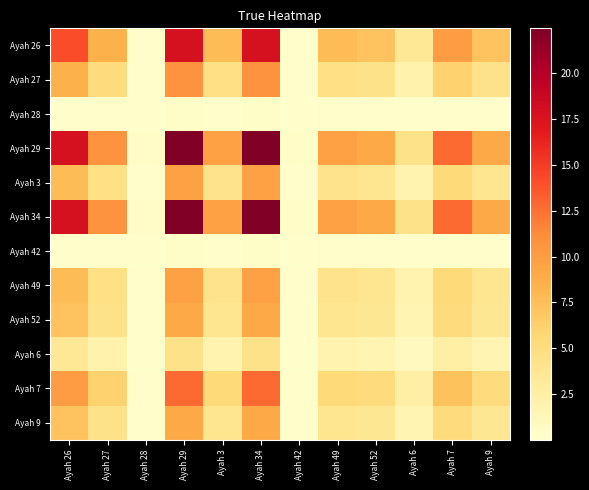

Reading left to right, extract all data points from this chart.

Ayah 26: Ayah 26=14.0	Ayah 27=8.5	Ayah 28=0.3	Ayah 29=17.8	Ayah 3=7.7	Ayah 34=17.8	Ayah 42=0.2	Ayah 49=7.7	Ayah 52=7.2	Ayah 6=3.4	Ayah 7=10.1	Ayah 9=7.2
Ayah 27: Ayah 26=8.5	Ayah 27=5.1	Ayah 28=0.2	Ayah 29=10.7	Ayah 3=4.6	Ayah 34=10.7	Ayah 42=0.1	Ayah 49=4.6	Ayah 52=4.3	Ayah 6=2.1	Ayah 7=6.1	Ayah 9=4.3
Ayah 28: Ayah 26=0.3	Ayah 27=0.2	Ayah 28=0.0	Ayah 29=0.3	Ayah 3=0.1	Ayah 34=0.3	Ayah 42=0.0	Ayah 49=0.1	Ayah 52=0.1	Ayah 6=0.1	Ayah 7=0.2	Ayah 9=0.1
Ayah 29: Ayah 26=17.8	Ayah 27=10.7	Ayah 28=0.3	Ayah 29=22.4	Ayah 3=9.7	Ayah 34=22.4	Ayah 42=0.3	Ayah 49=9.7	Ayah 52=9.0	Ayah 6=4.4	Ayah 7=12.7	Ayah 9=9.0
Ayah 3: Ayah 26=7.7	Ayah 27=4.6	Ayah 28=0.1	Ayah 29=9.7	Ayah 3=4.2	Ayah 34=9.7	Ayah 42=0.1	Ayah 49=4.2	Ayah 52=3.9	Ayah 6=1.9	Ayah 7=5.5	Ayah 9=3.9
Ayah 34: Ayah 26=17.8	Ayah 27=10.7	Ayah 28=0.3	Ayah 29=22.4	Ayah 3=9.7	Ayah 34=22.4	Ayah 42=0.3	Ayah 49=9.7	Ayah 52=9.0	Ayah 6=4.4	Ayah 7=12.7	Ayah 9=9.0
Ayah 42: Ayah 26=0.2	Ayah 27=0.1	Ayah 28=0.0	Ayah 29=0.3	Ayah 3=0.1	Ayah 34=0.3	Ayah 42=0.0	Ayah 49=0.1	Ayah 52=0.1	Ayah 6=0.1	Ayah 7=0.2	Ayah 9=0.1
Ayah 49: Ayah 26=7.7	Ayah 27=4.6	Ayah 28=0.1	Ayah 29=9.7	Ayah 3=4.2	Ayah 34=9.7	Ayah 42=0.1	Ayah 49=4.2	Ayah 52=3.9	Ayah 6=1.9	Ayah 7=5.5	Ayah 9=3.9
Ayah 52: Ayah 26=7.2	Ayah 27=4.3	Ayah 28=0.1	Ayah 29=9.0	Ayah 3=3.9	Ayah 34=9.0	Ayah 42=0.1	Ayah 49=3.9	Ayah 52=3.6	Ayah 6=1.8	Ayah 7=5.1	Ayah 9=3.6
Ayah 6: Ayah 26=3.4	Ayah 27=2.1	Ayah 28=0.1	Ayah 29=4.4	Ayah 3=1.9	Ayah 34=4.4	Ayah 42=0.1	Ayah 49=1.9	Ayah 52=1.8	Ayah 6=0.8	Ayah 7=2.5	Ayah 9=1.8
Ayah 7: Ayah 26=10.1	Ayah 27=6.1	Ayah 28=0.2	Ayah 29=12.7	Ayah 3=5.5	Ayah 34=12.7	Ayah 42=0.2	Ayah 49=5.5	Ayah 52=5.1	Ayah 6=2.5	Ayah 7=7.2	Ayah 9=5.1
Ayah 9: Ayah 26=7.2	Ayah 27=4.3	Ayah 28=0.1	Ayah 29=9.0	Ayah 3=3.9	Ayah 34=9.0	Ayah 42=0.1	Ayah 49=3.9	Ayah 52=3.6	Ayah 6=1.8	Ayah 7=5.1	Ayah 9=3.6